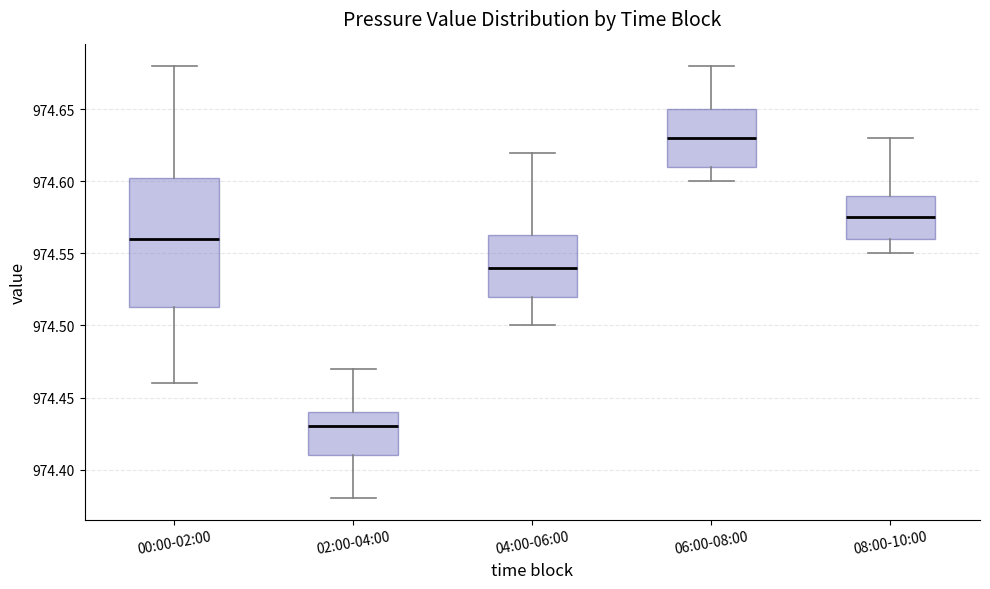

Reading left to right, read every box against the y-axis: the position of its median line, the range the box covers, and the ends of its whiskers. The values are not printed on the chart, so give them approximately, as read against the axis.

00:00-02:00: median 974.560, box 974.515 to 974.605, whiskers 974.460 to 974.680
02:00-04:00: median 974.430, box 974.410 to 974.440, whiskers 974.380 to 974.470
04:00-06:00: median 974.540, box 974.520 to 974.565, whiskers 974.500 to 974.620
06:00-08:00: median 974.630, box 974.610 to 974.650, whiskers 974.600 to 974.680
08:00-10:00: median 974.575, box 974.560 to 974.590, whiskers 974.550 to 974.630